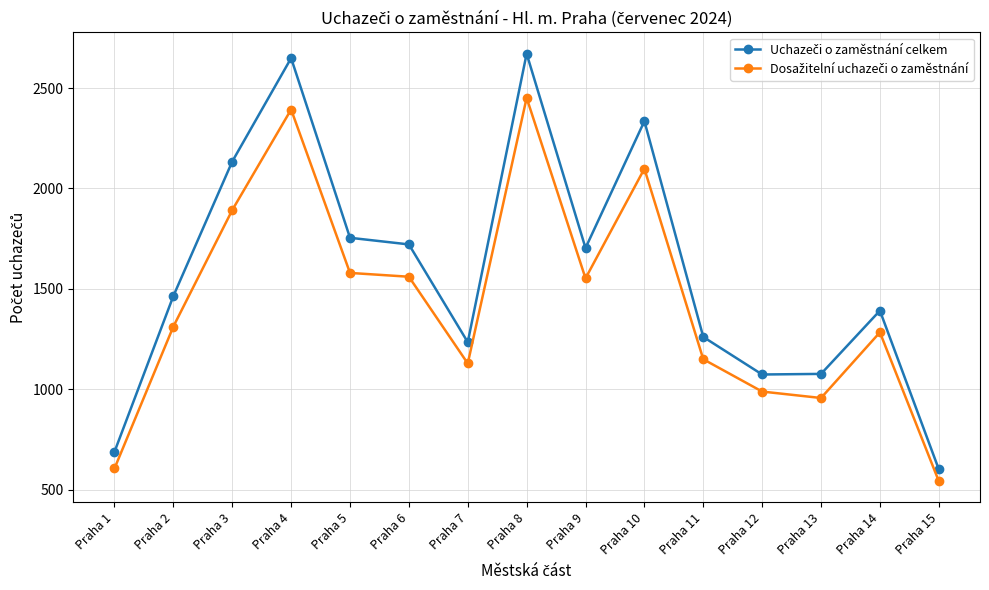

What is the minimum value shown in the chart?

542